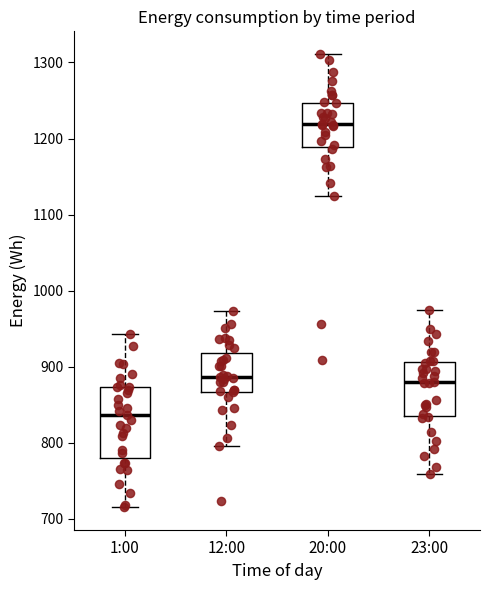

Which box has the highest median line?

20:00